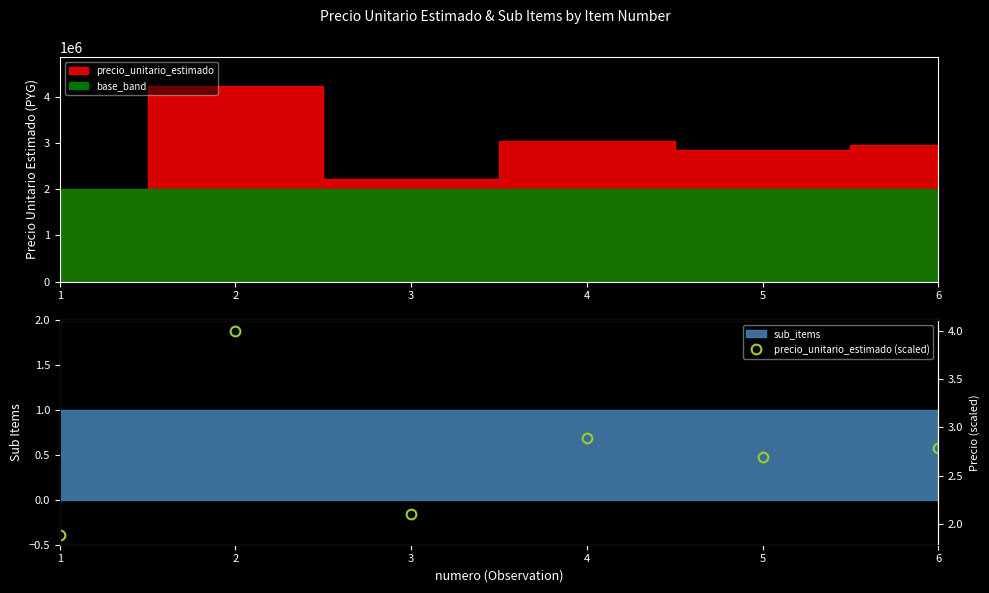

The value at 5 is 4.5. True or false?

False